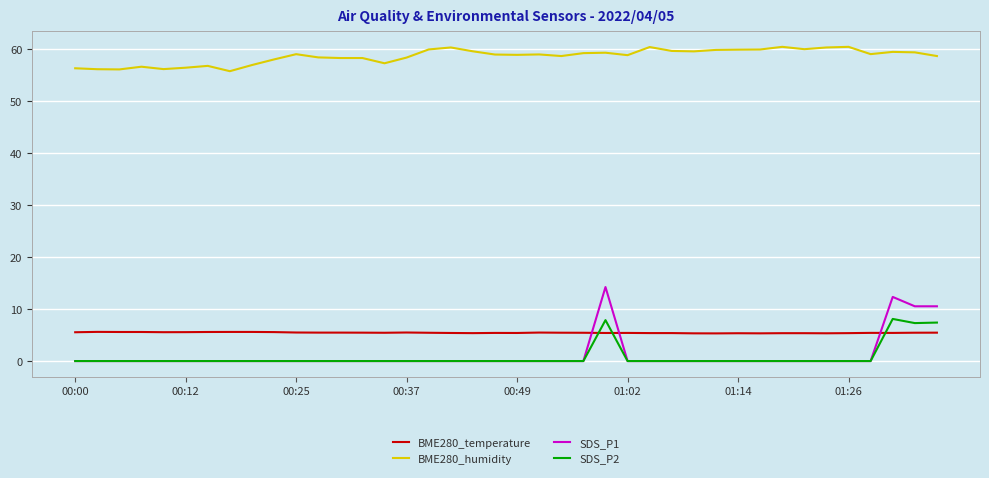

What are all the series names shown in the legend?

BME280_temperature, BME280_humidity, SDS_P1, SDS_P2